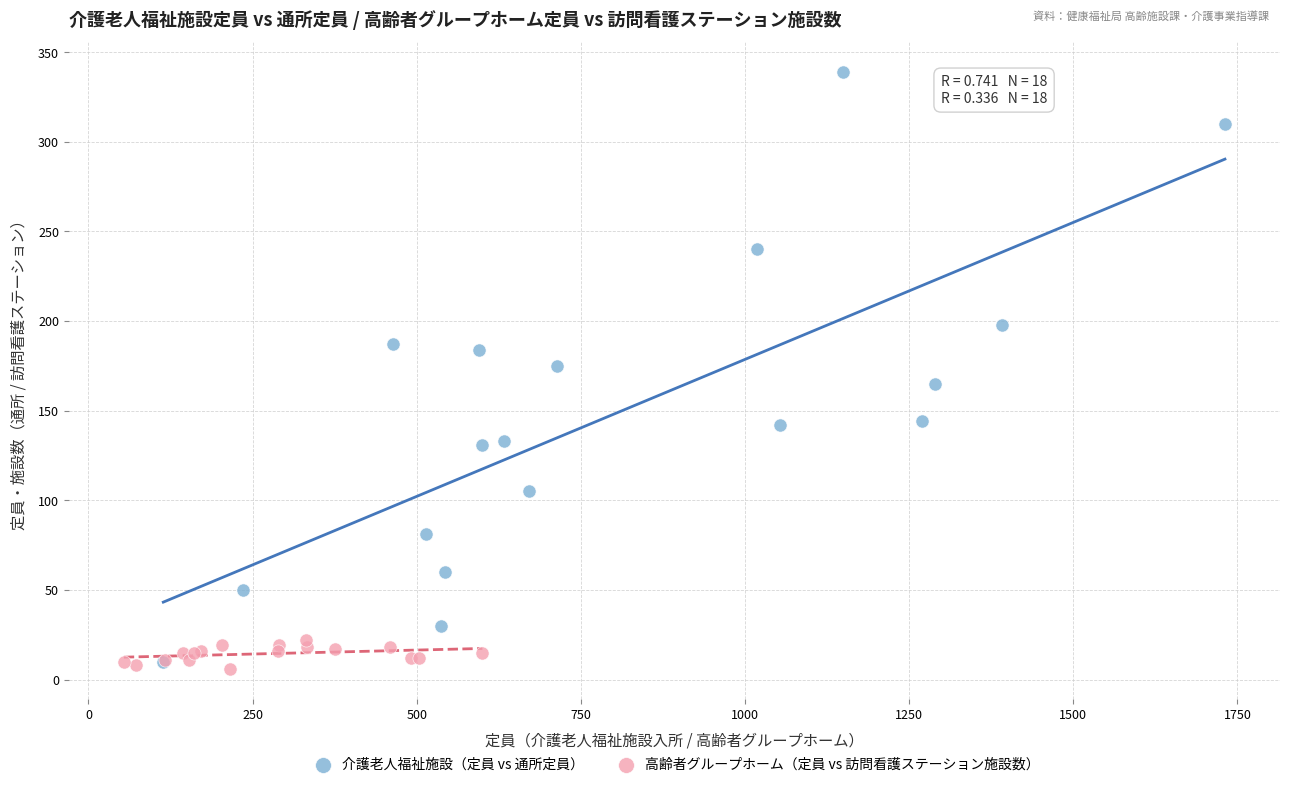

Which series has the widest spread of Y values?

介護老人福祉施設（定員 vs 通所定員）